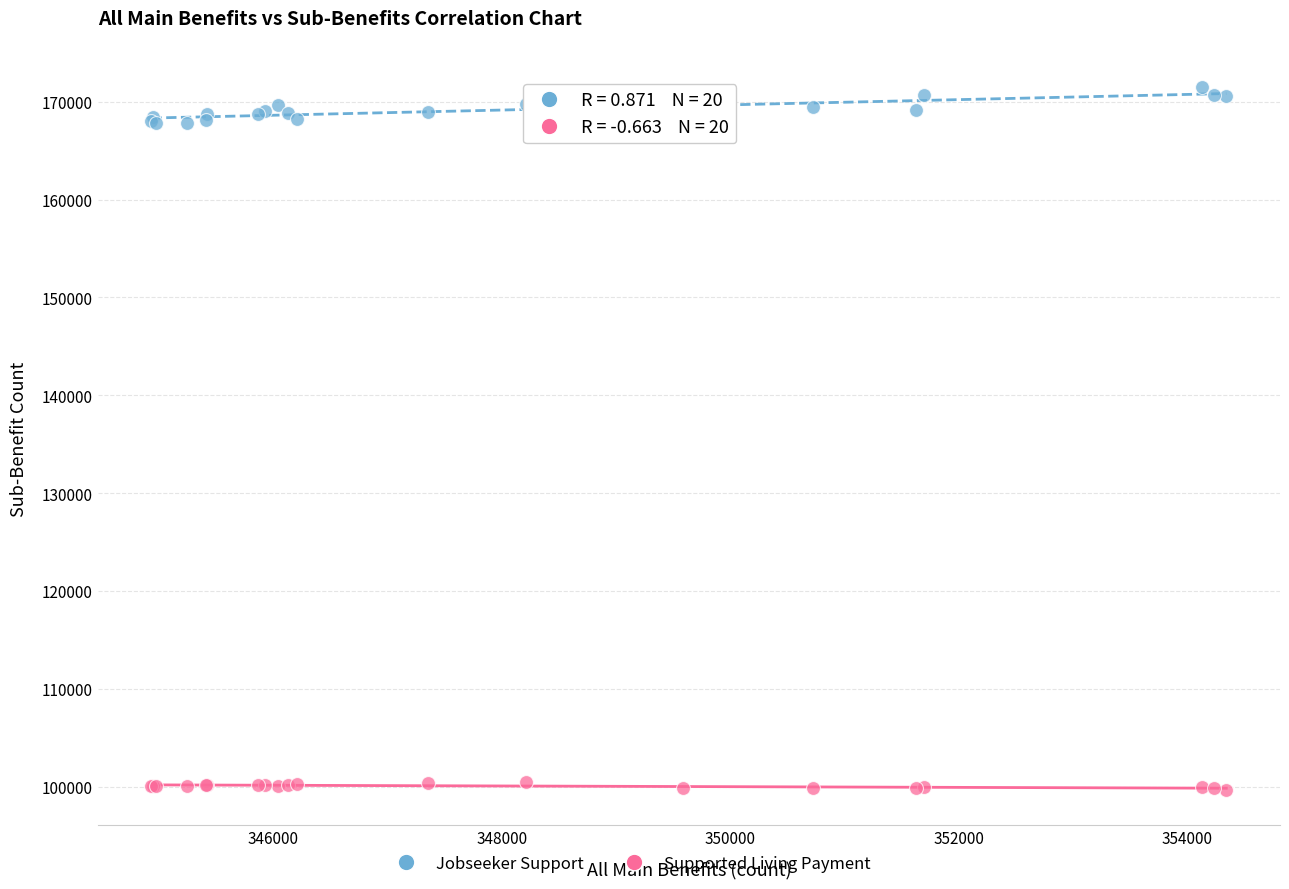

Which series contains the highest Y value?

Jobseeker Support